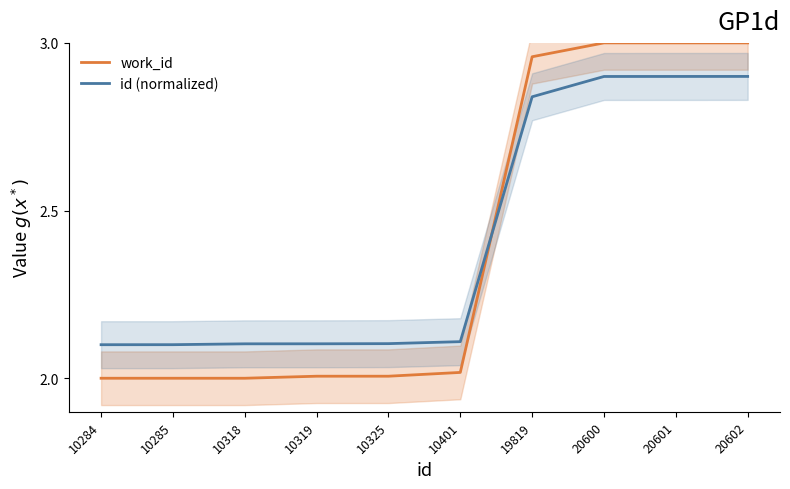

What is the difference between the highest and lowest values at 10284?

0.1